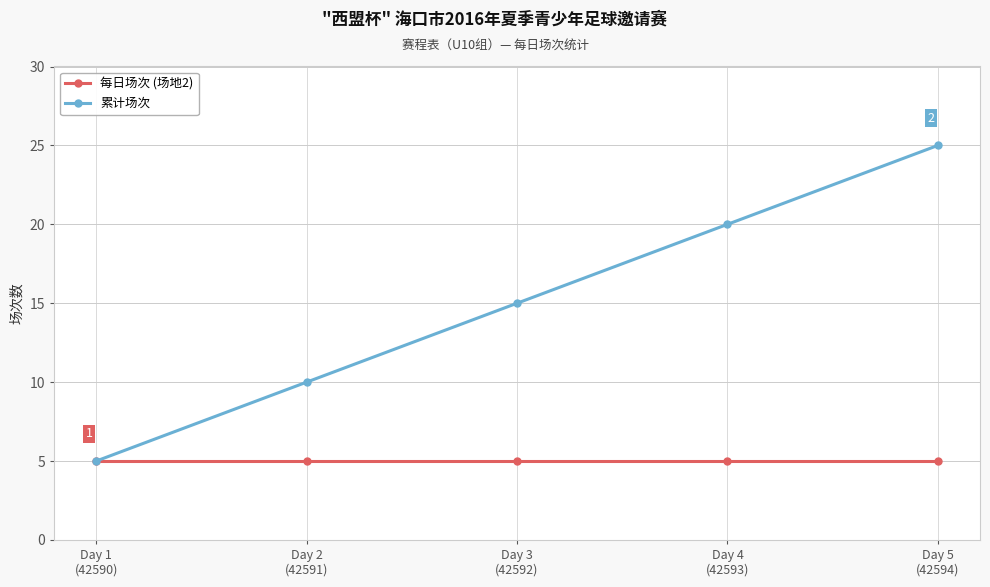

The value of 累计场次 at Day 2
(42591) is 10. True or false?

True